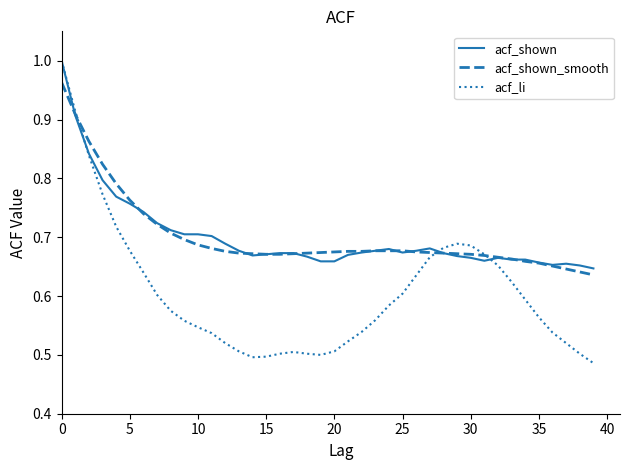

Which series has the widest spread of values?

acf_li